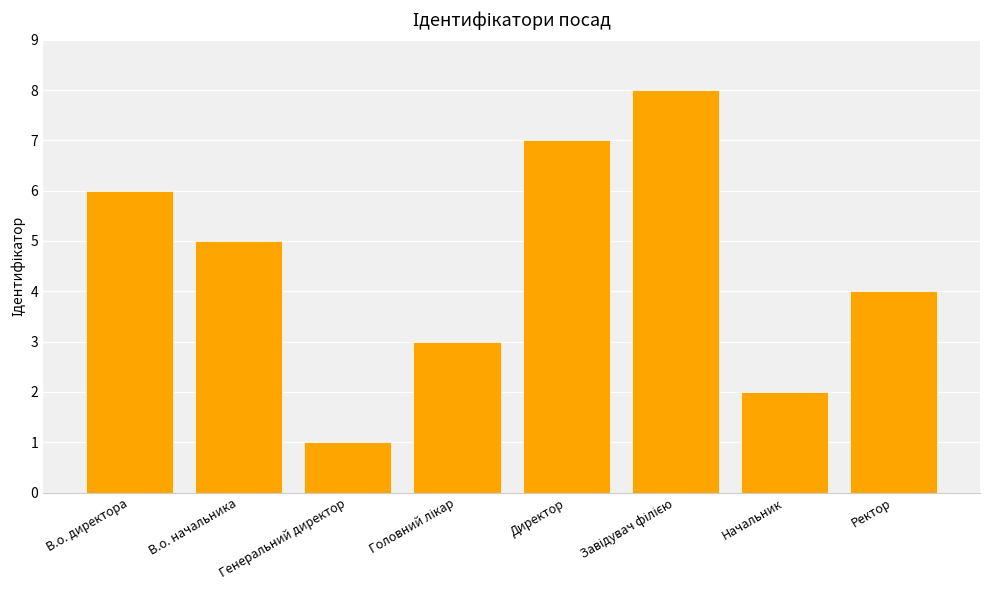

What is the label of the 5th bar from the left?

Директор